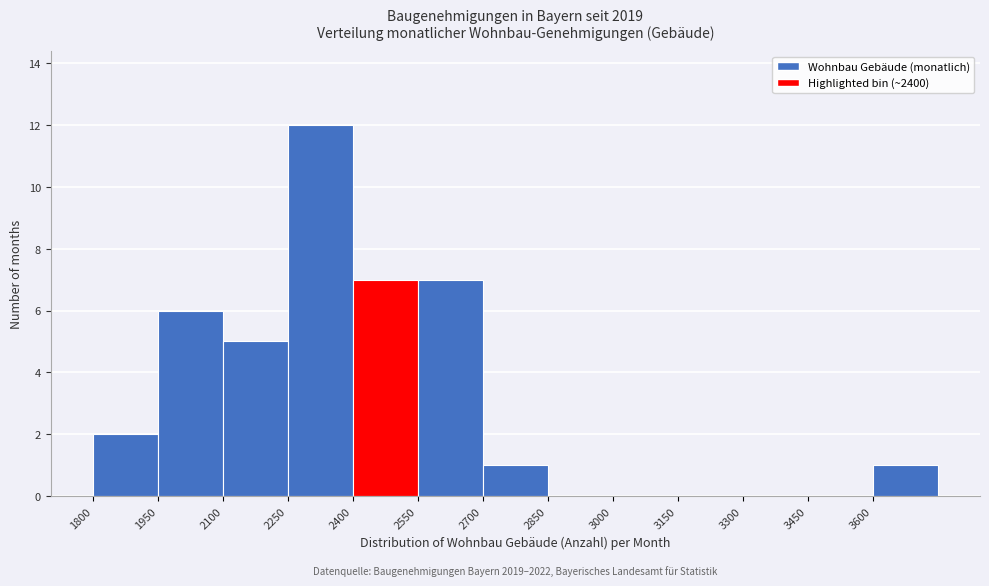

Which range on the x-axis has the tallest bar?

2250 to 2400